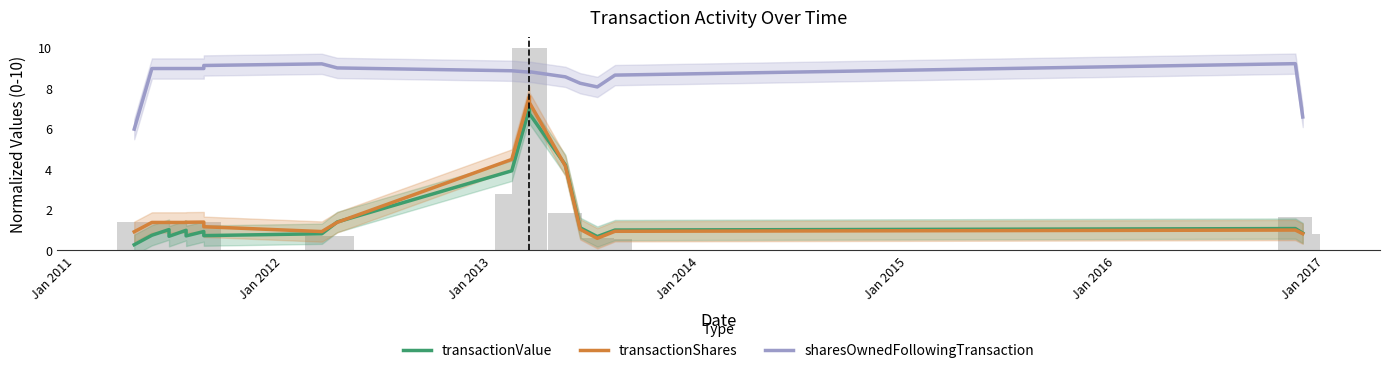

Reading left to right, what are all the values shown in this chart?

transactionValue: 0.3	0.7	0.7	1.0	0.7	1.0	0.7	0.9	0.7	0.8	1.4	3.9	7.0	6.7	4.2	1.1	0.7	1.0	1.1	0.9
transactionShares: 0.9	1.4	1.4	1.4	1.4	1.4	1.4	1.4	1.2	0.9	1.4	4.5	7.6	7.3	4.2	1.0	0.6	0.9	1.0	0.8
sharesOwnedFollowingTransaction: 6.0	9.0	9.0	9.0	9.0	9.0	9.0	9.0	9.1	9.2	9.0	8.9	8.8	8.8	8.6	8.2	8.1	8.7	9.2	6.6